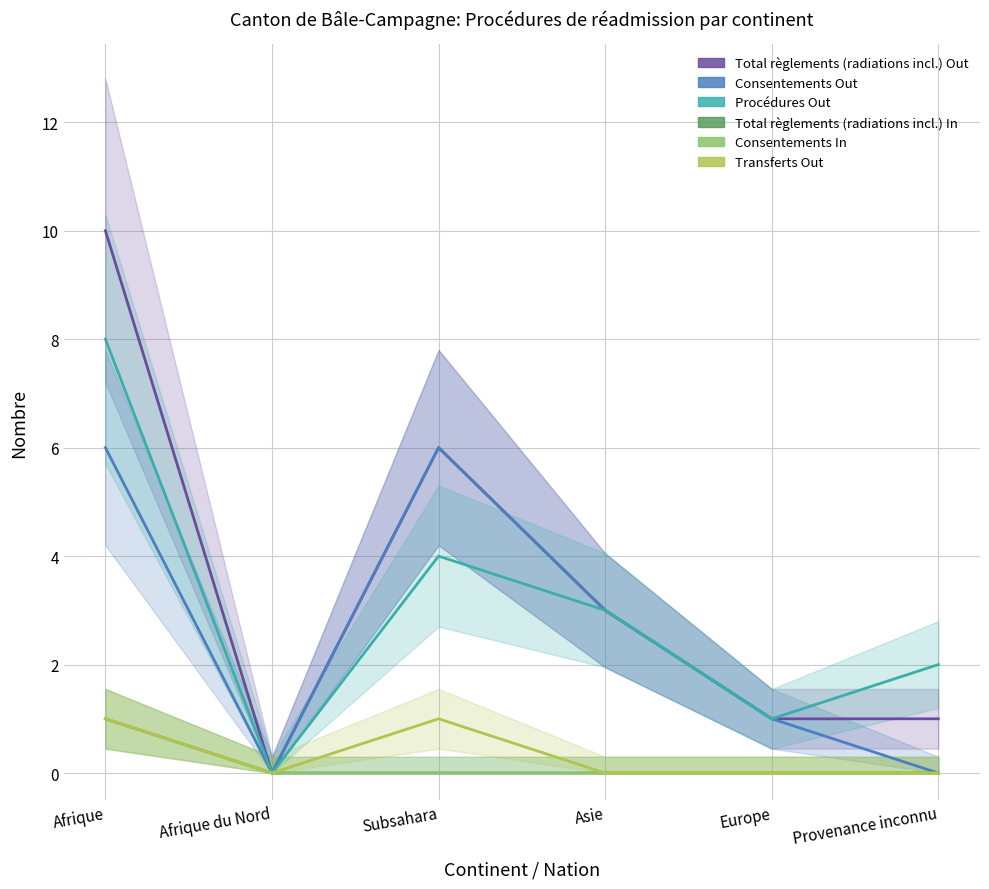

At Afrique du Nord, list the series in order from smallest to largest.

Total règlements (radiations incl.) Out, Consentements Out, Procédures Out, Total règlements (radiations incl.) In, Consentements In, Transferts Out